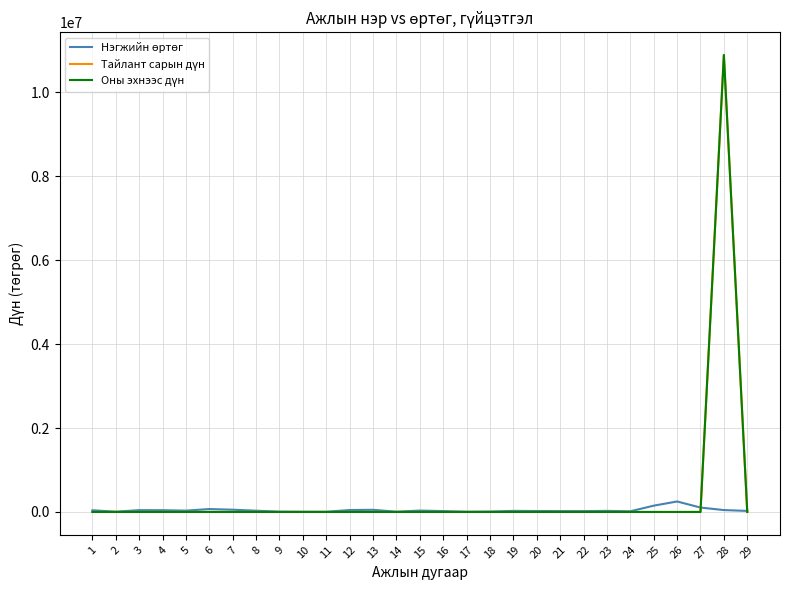

Is this an area chart (filled region under the line)?

No